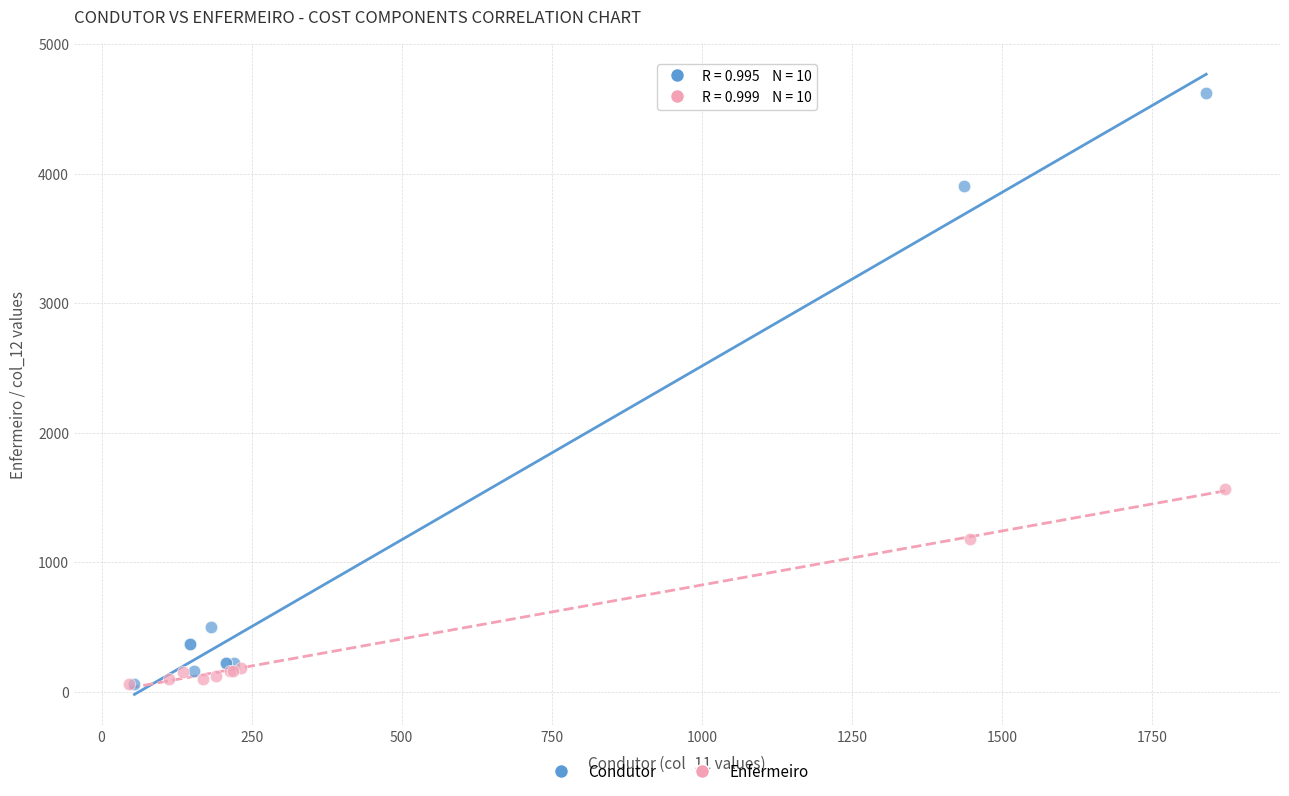

Which series has the widest spread of Y values?

Condutor